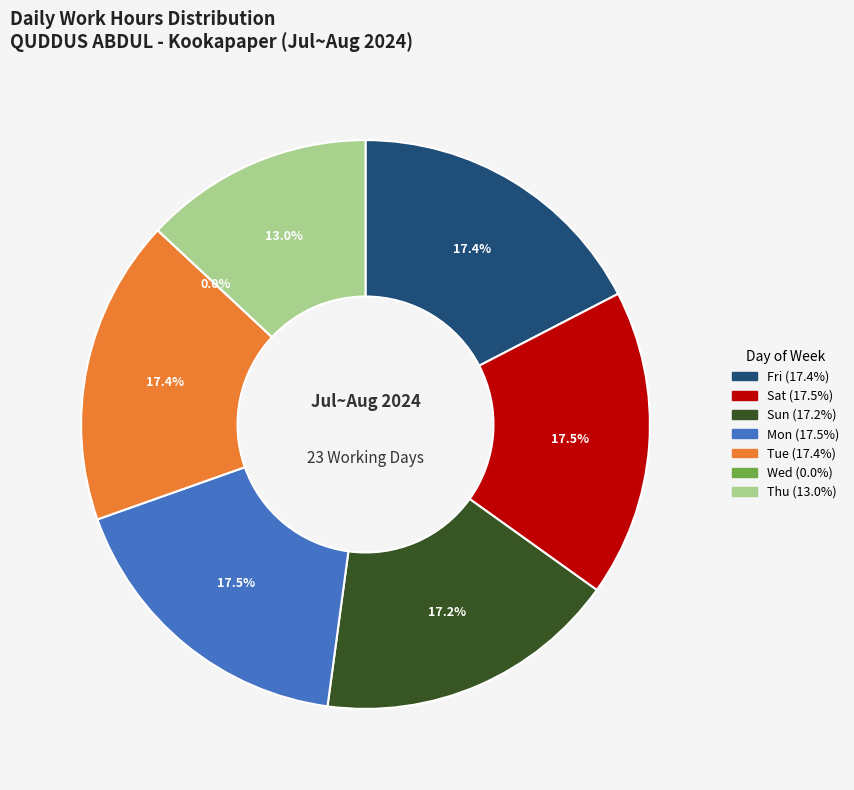

Does any single category account for the majority?

No